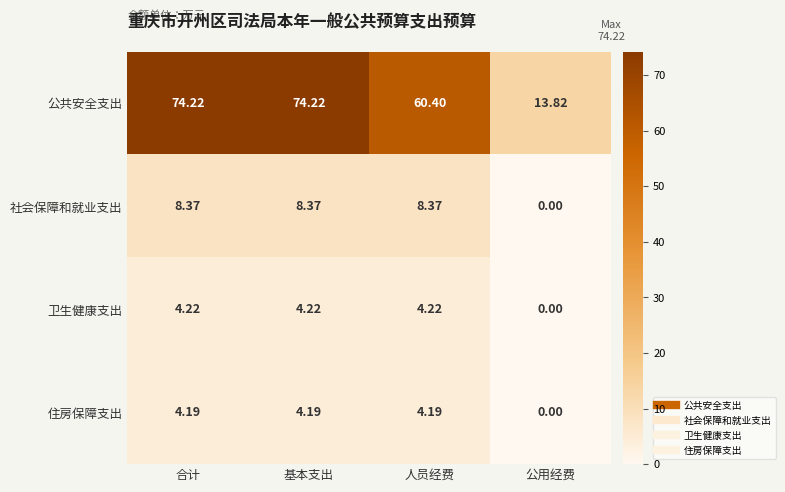

Which series changed the most between 人员经费 and 公用经费?

公共安全支出